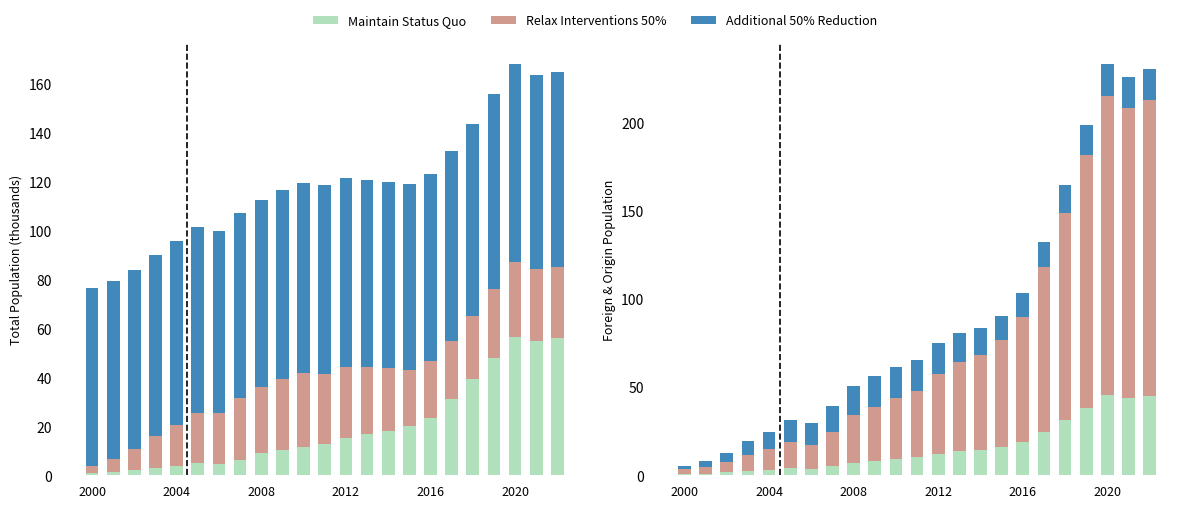

What is the difference between the second highest and minimum values in the Additional 50% Reduction series?

16.3